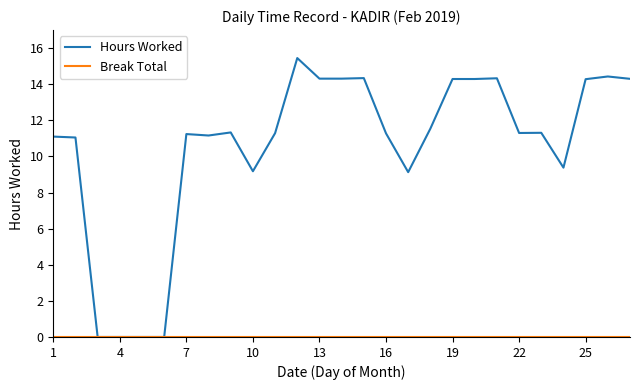

Which series has the largest total across all categories?

Hours Worked